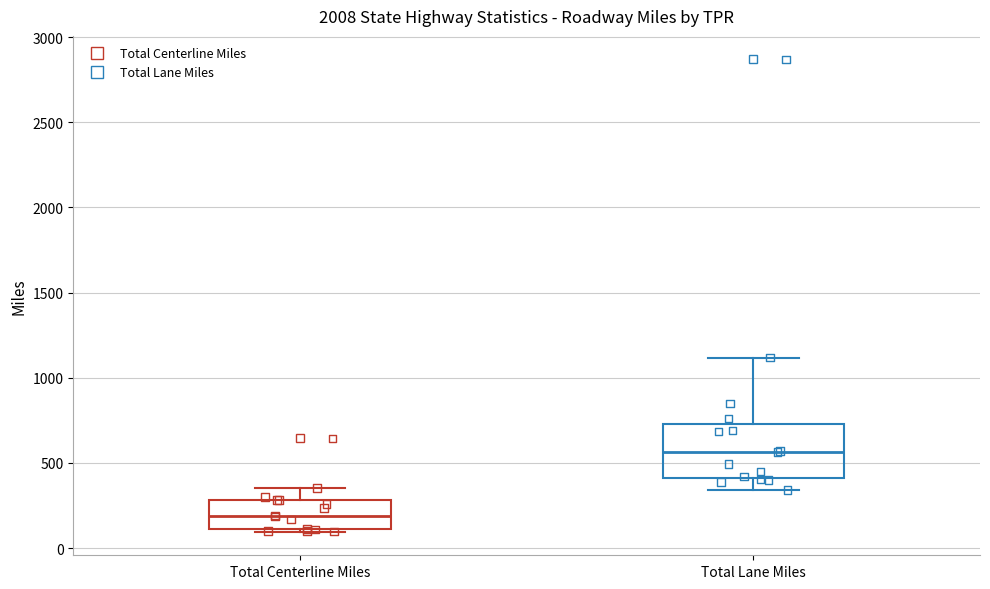

Reading left to right, read every box against the y-axis: the position of its median line, the range the box covers, and the ends of its whiskers. The values are not printed on the chart, so give them approximately, as read against the axis.

Total Centerline Miles: median 200, box 100 to 300, whiskers 100 to 350
Total Lane Miles: median 550, box 400 to 750, whiskers 350 to 1100